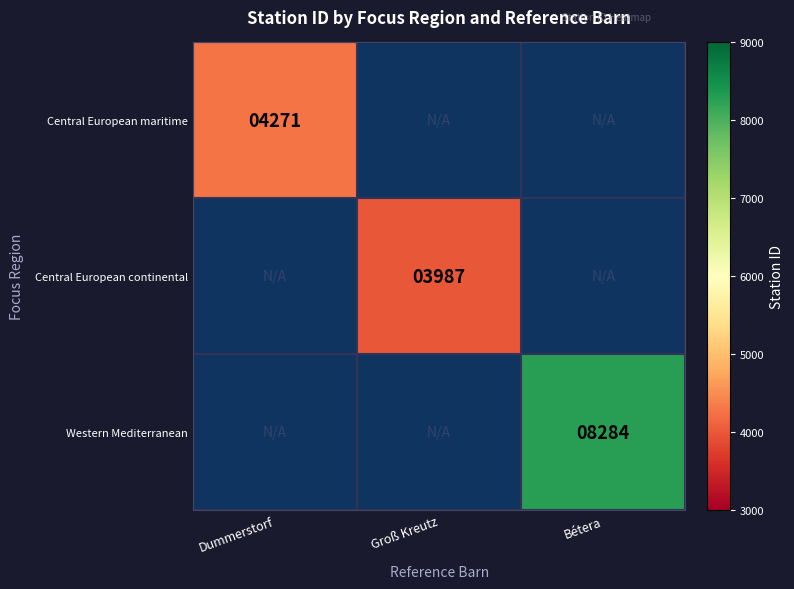

The Central European maritime series shows 2641 at Dummerstorf. True or false?

False